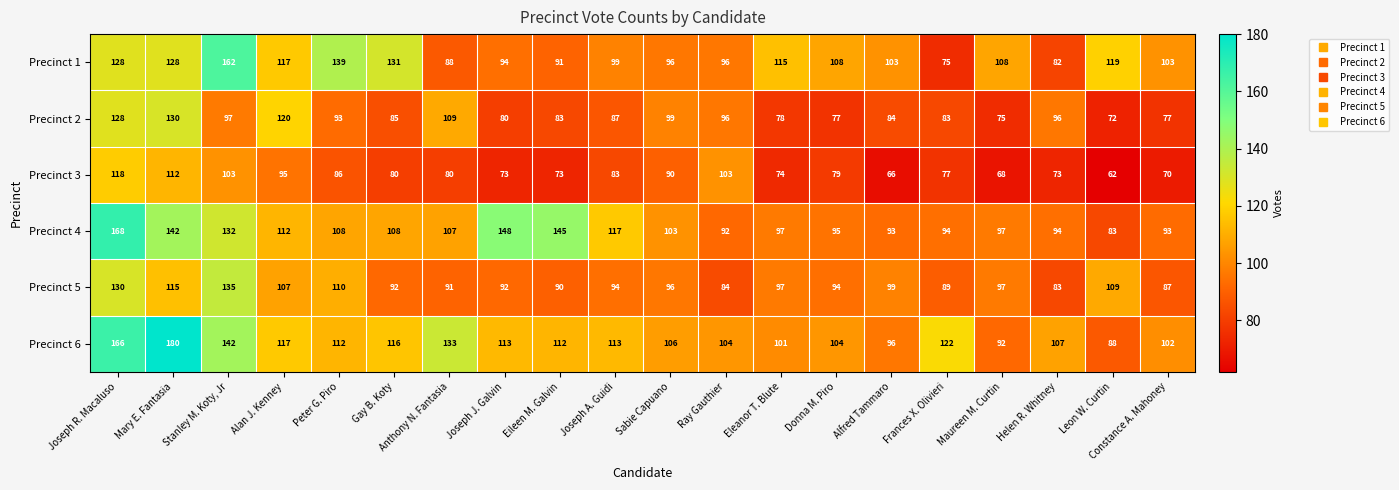

Rank the series at Alfred Tammaro from highest to lowest value.

Precinct 1, Precinct 5, Precinct 6, Precinct 4, Precinct 2, Precinct 3